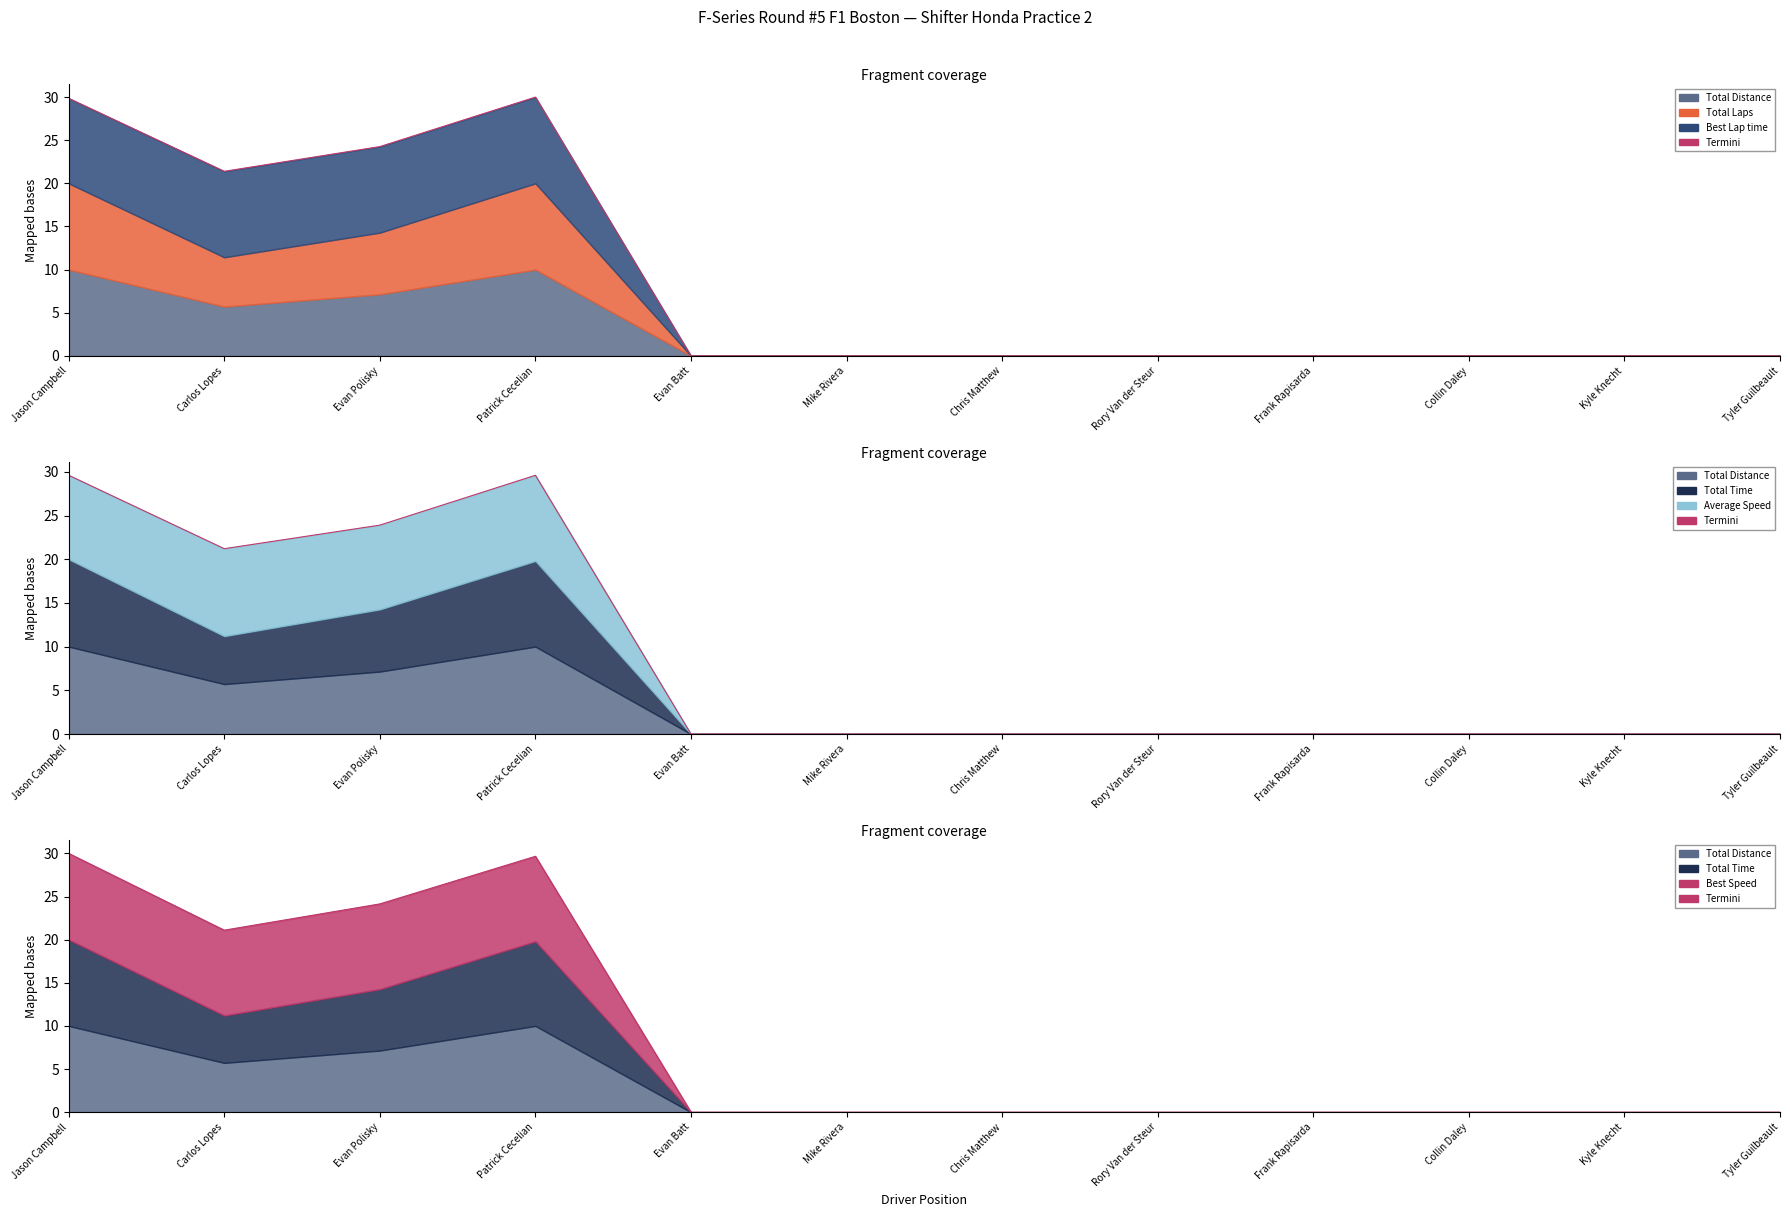

Does the chart display data point markers on the line(s)?

No